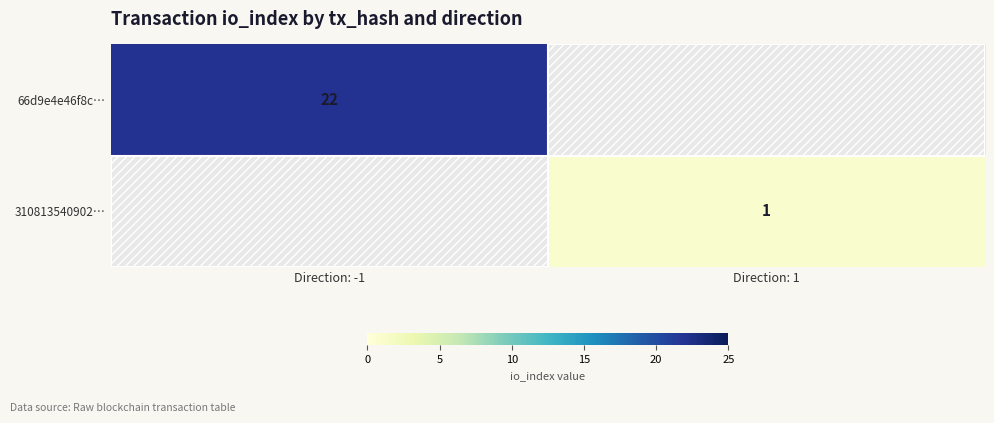

The 310813540902… series shows 0 at Direction: 1. True or false?

False